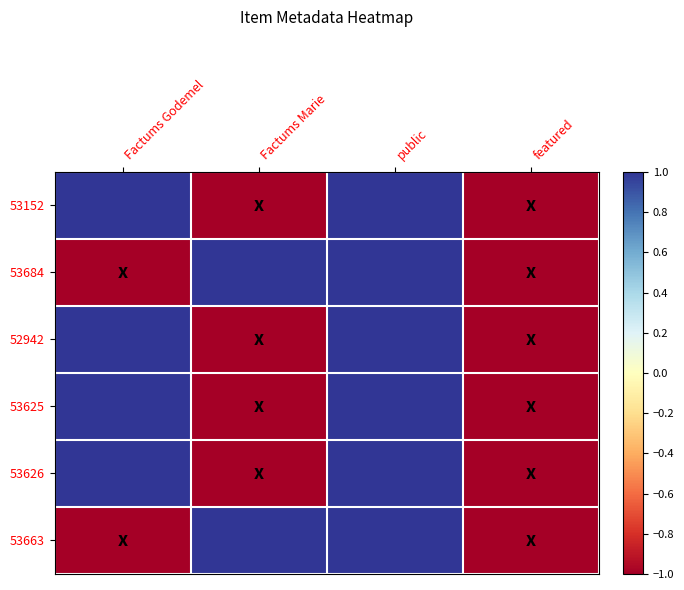

Which series changed the most between Factums Godemel and Factums Marie?

53152